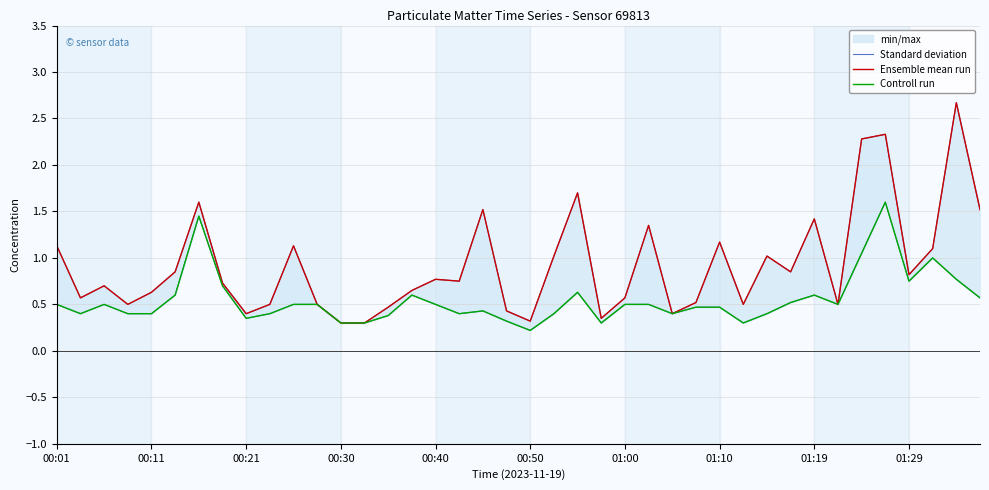

True or false: Standard deviation and Controll run cross at least once.

False